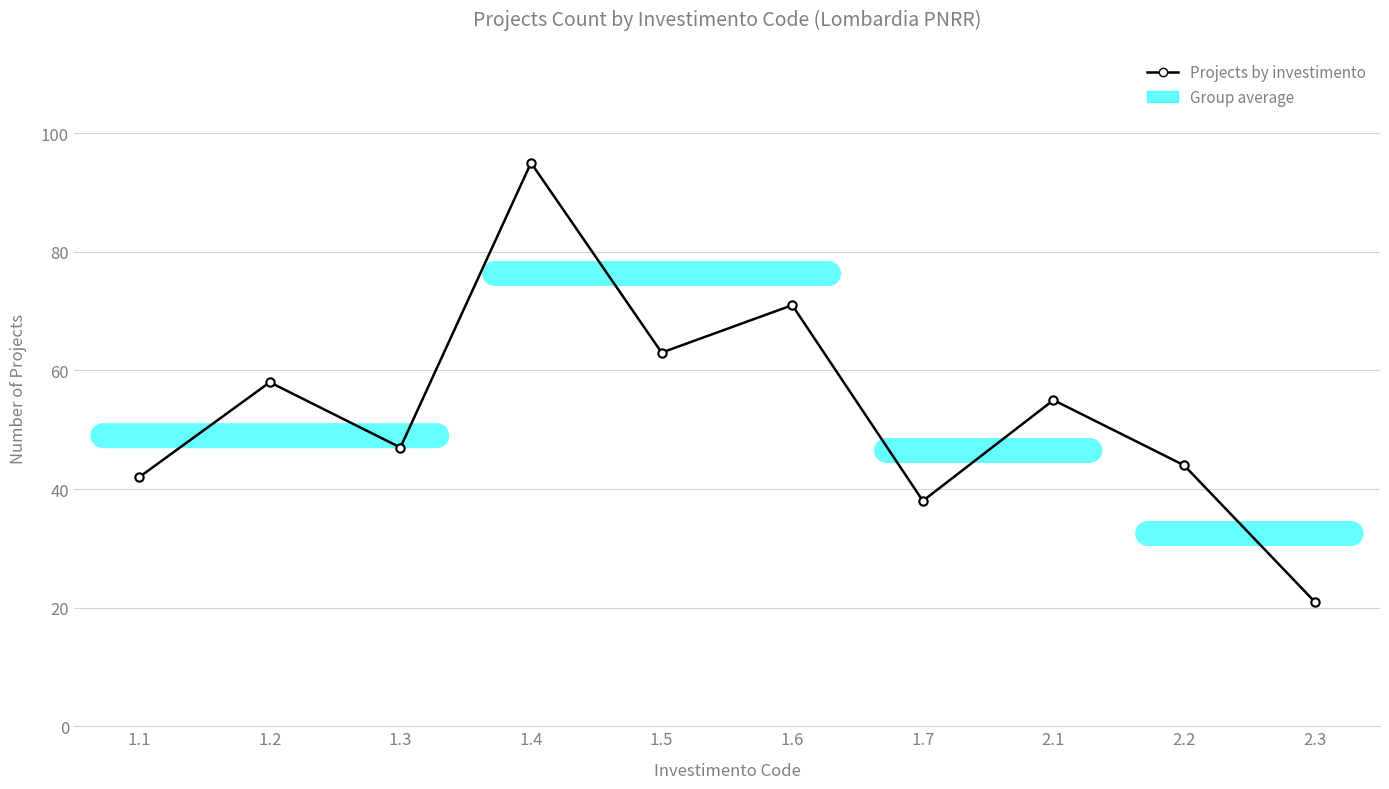

Does the chart have visible grid lines?

Yes